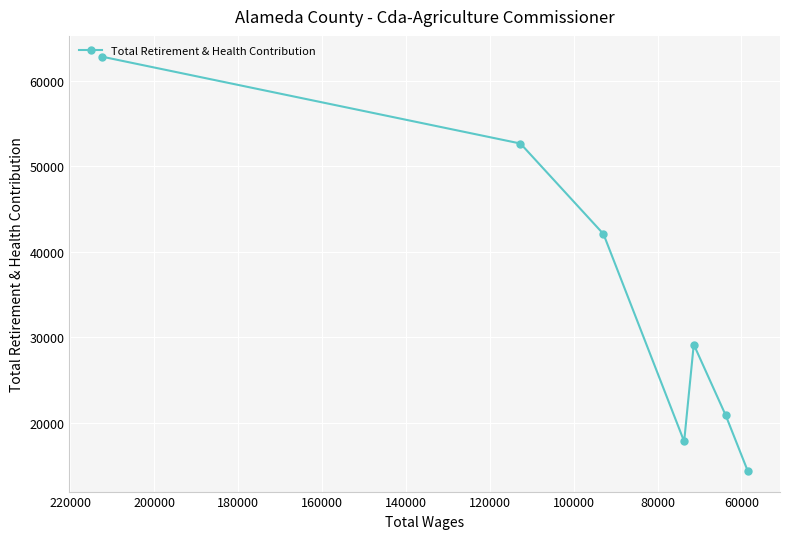

What is the value of the 3rd point from the left?

42087